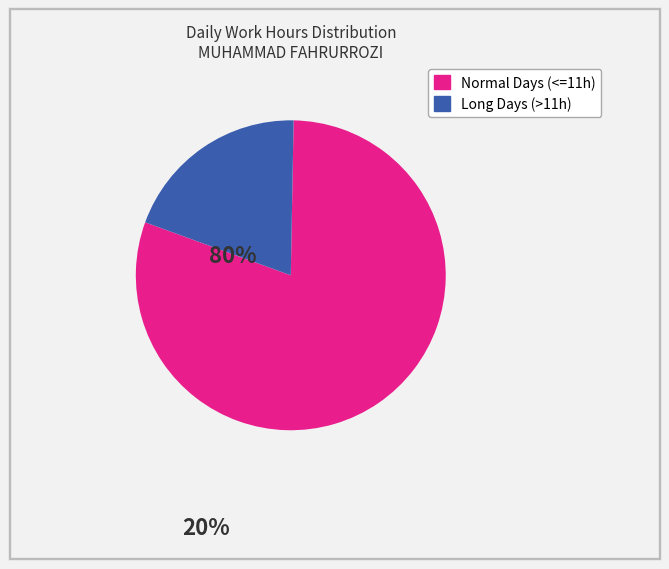

Does any single category account for the majority?

Yes